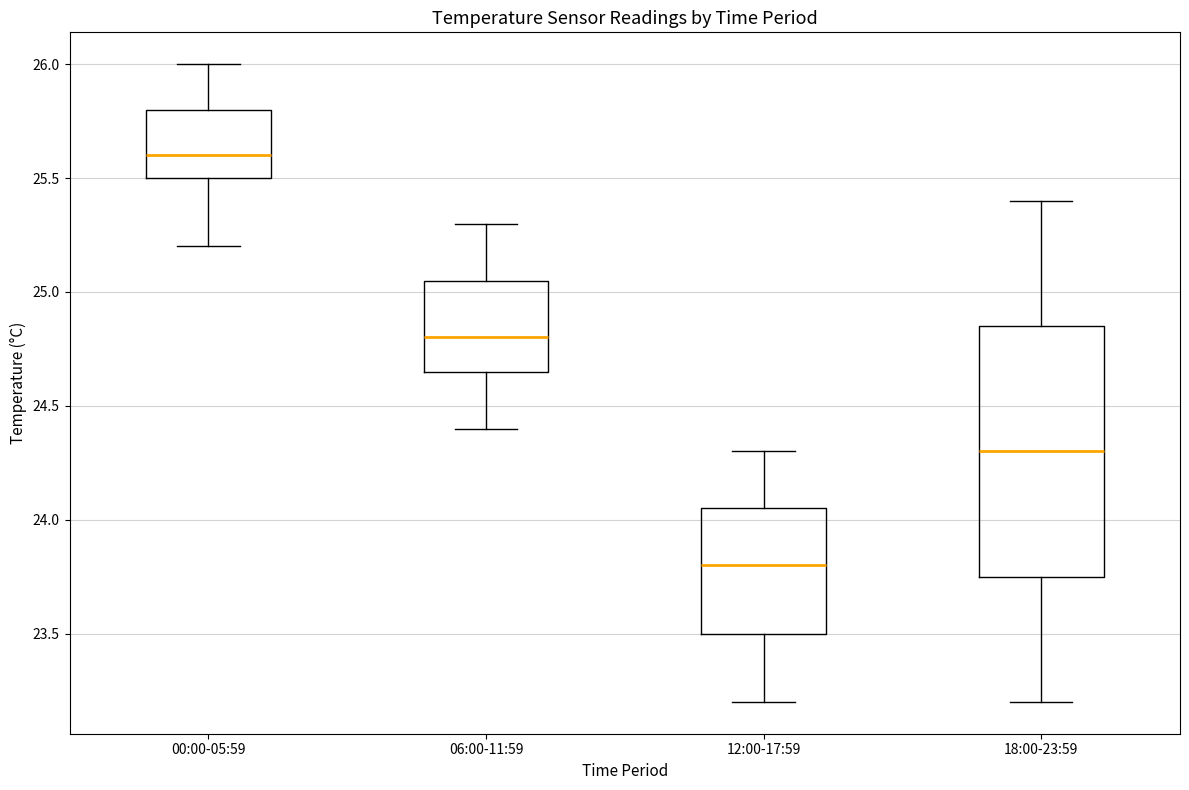

Where does the upper whisker of the box for 18:00-23:59 end on the y-axis? The values are not printed on the chart, so give them approximately, as read against the axis.

25.40